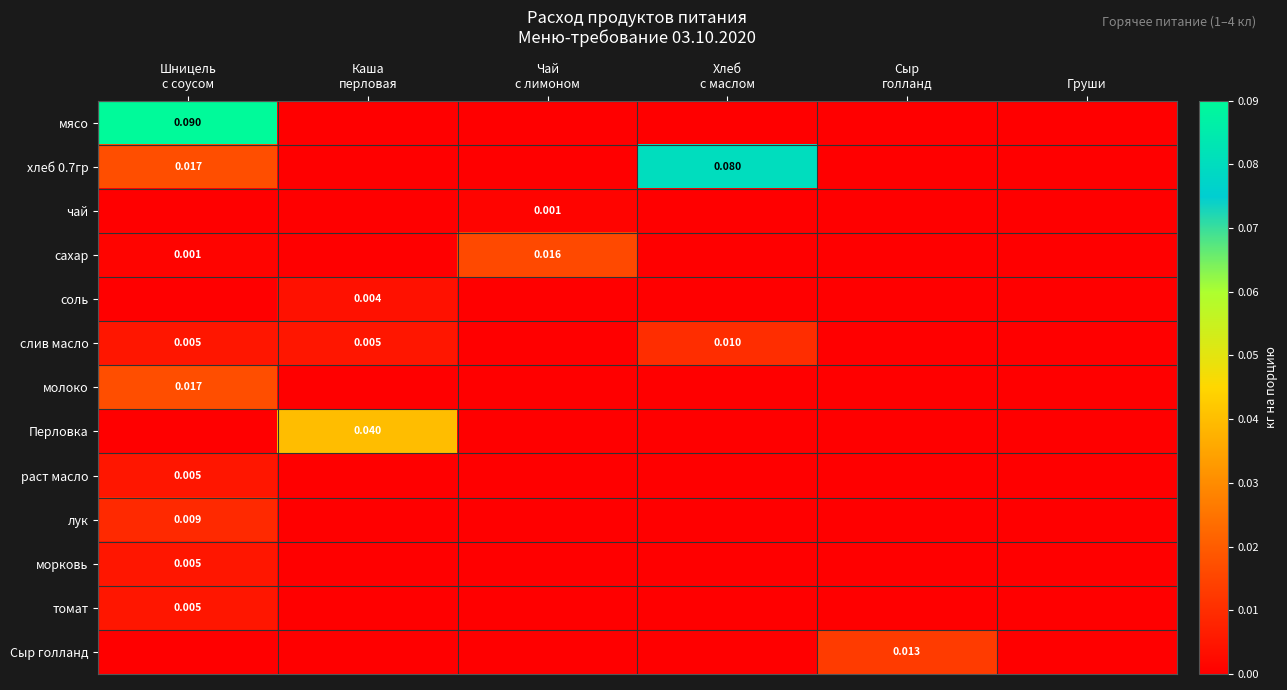

True or false: томат has a value of 0.0 at Шницель с соусом.

False